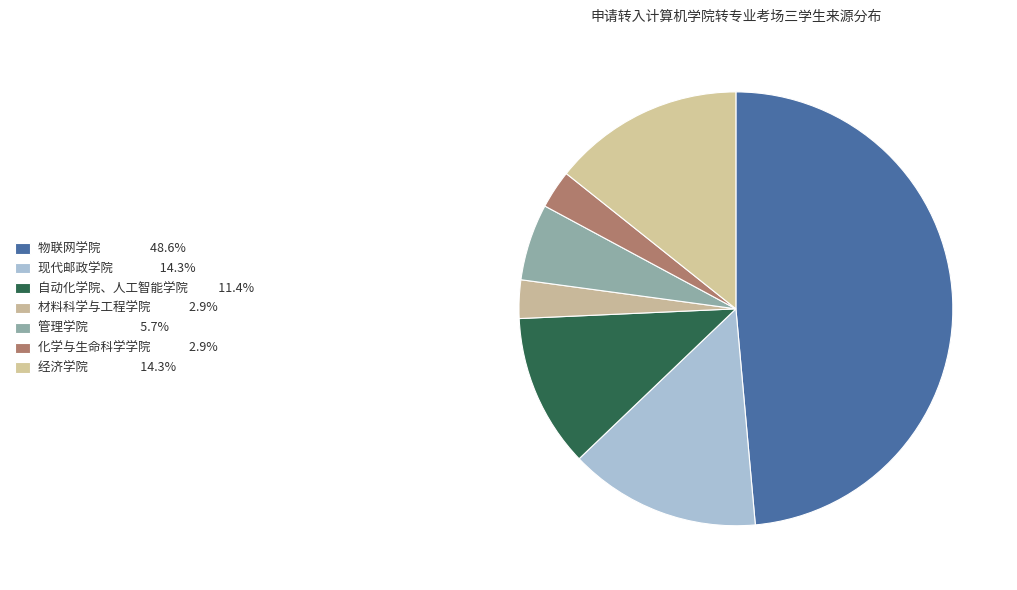

Count the number of slices in the pie.

7